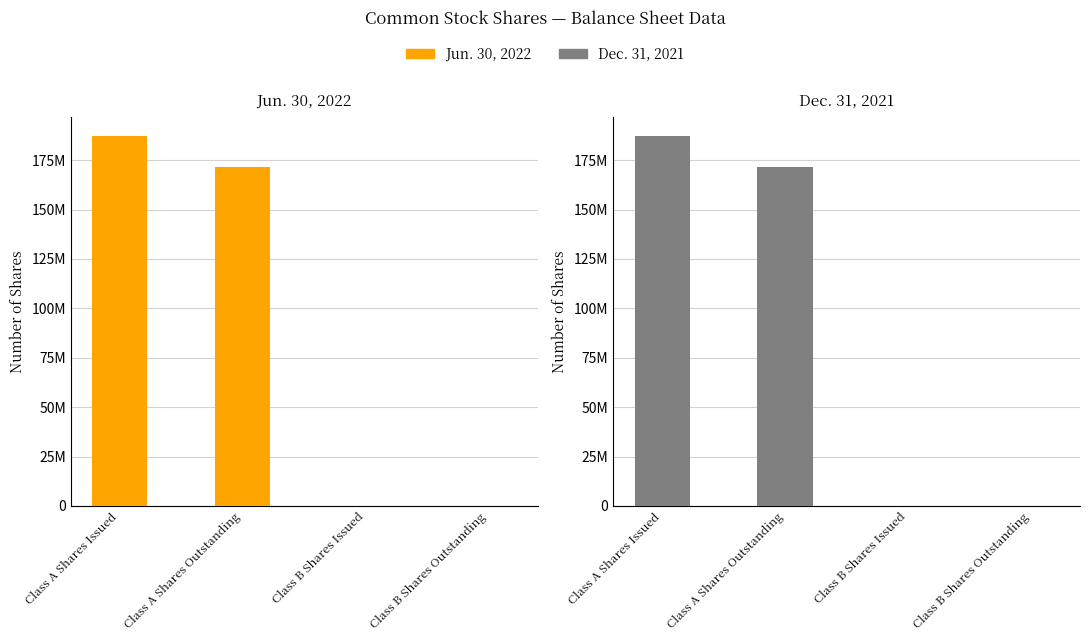

Read the Jun. 30, 2022 value at Class A Shares Outstanding, to the nearest 100.

171521000